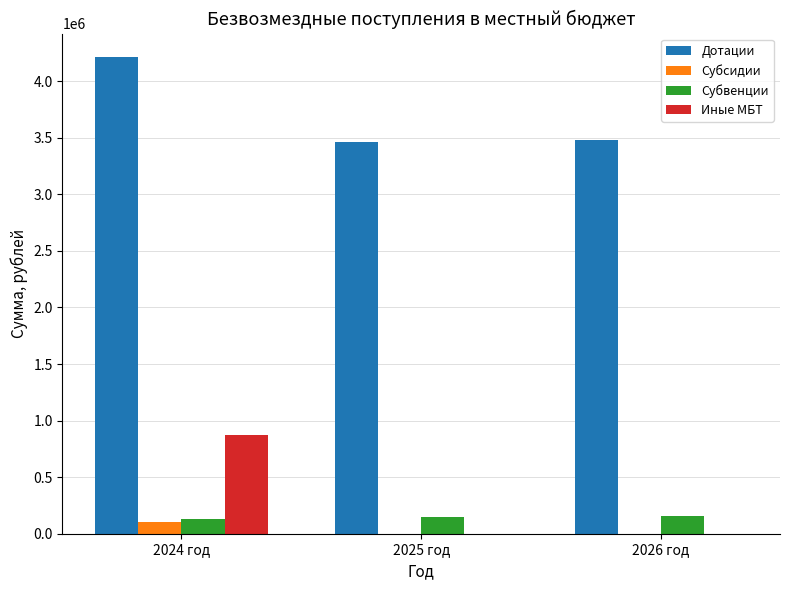

What is the approximate value of Дотации at 2026 год?

3479365.0